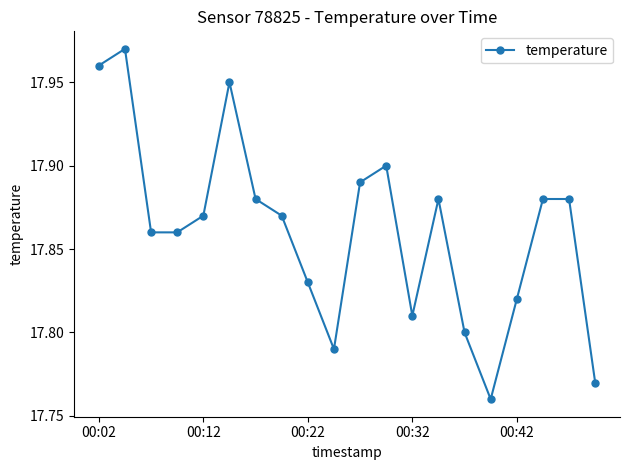

What is the sum of all values?

357.2